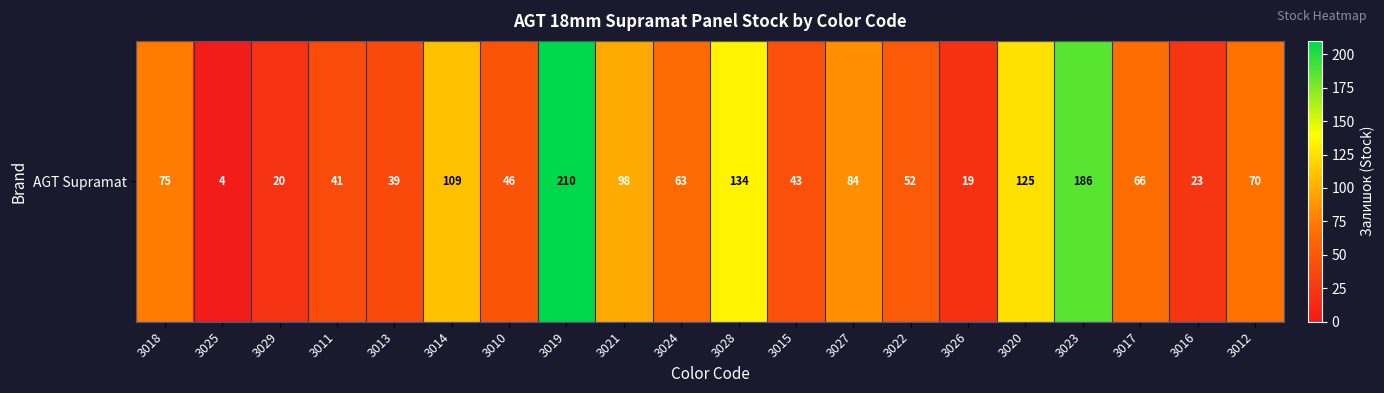

Count the number of categories in the chart.

20